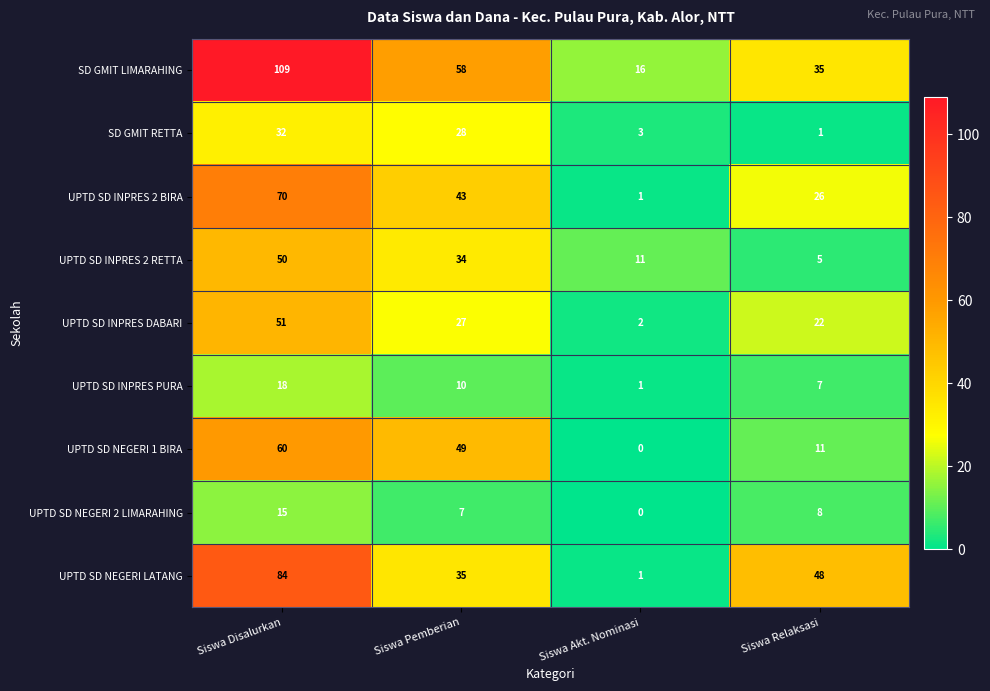

At which category is the sum across all series the highest?

Siswa Disalurkan